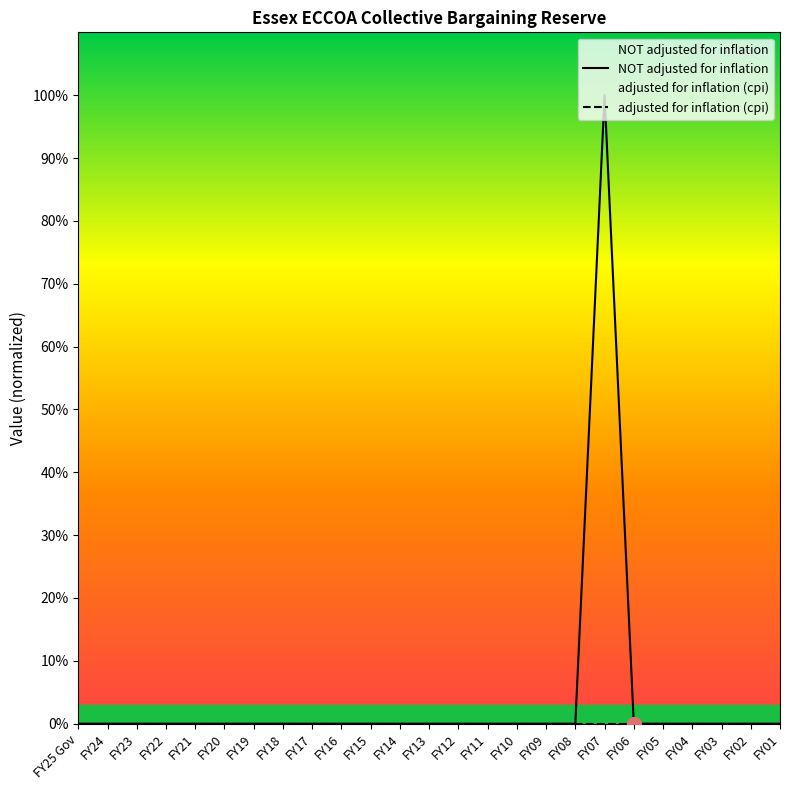

Reading left to right, what are all the values shown in this chart?

NOT adjusted for inflation: FY25 Gov=0.0	FY24=0.0	FY23=0.0	FY22=0.0	FY21=0.0	FY20=0.0	FY19=0.0	FY18=0.0	FY17=0.0	FY16=0.0	FY15=0.0	FY14=0.0	FY13=0.0	FY12=0.0	FY11=0.0	FY10=0.0	FY09=0.0	FY08=0.0	FY07=1.0	FY06=0.0	FY05=0.0	FY04=0.0	FY03=0.0	FY02=0.0	FY01=0.0
adjusted for inflation (cpi): FY25 Gov=0.0	FY24=0.0	FY23=0.0	FY22=0.0	FY21=0.0	FY20=0.0	FY19=0.0	FY18=0.0	FY17=0.0	FY16=0.0	FY15=0.0	FY14=0.0	FY13=0.0	FY12=0.0	FY11=0.0	FY10=0.0	FY09=0.0	FY08=0.0	FY07=0.0	FY06=0.0	FY05=0.0	FY04=0.0	FY03=0.0	FY02=0.0	FY01=0.0